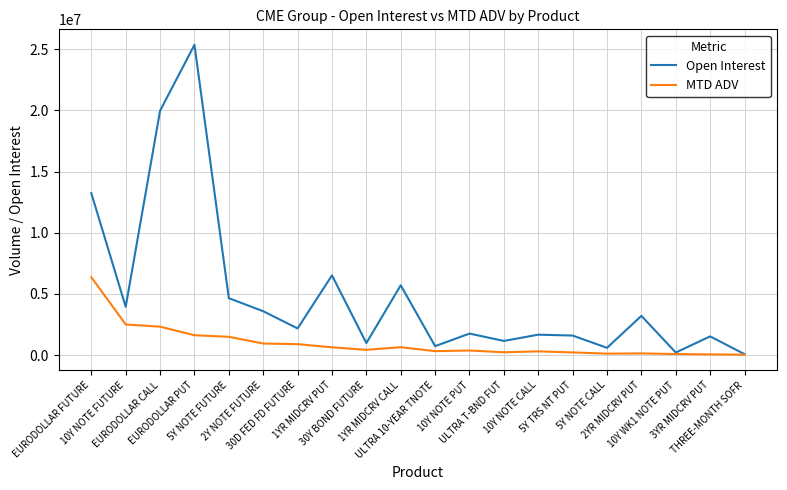

Which series has the largest range (max minus min)?

Open Interest